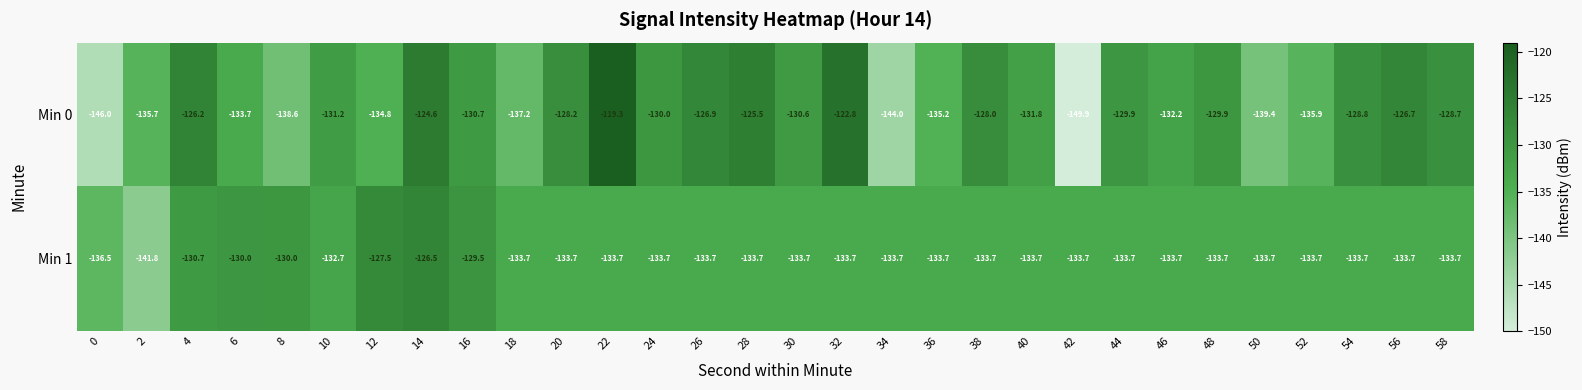

Which series has the widest spread of values?

Min 0